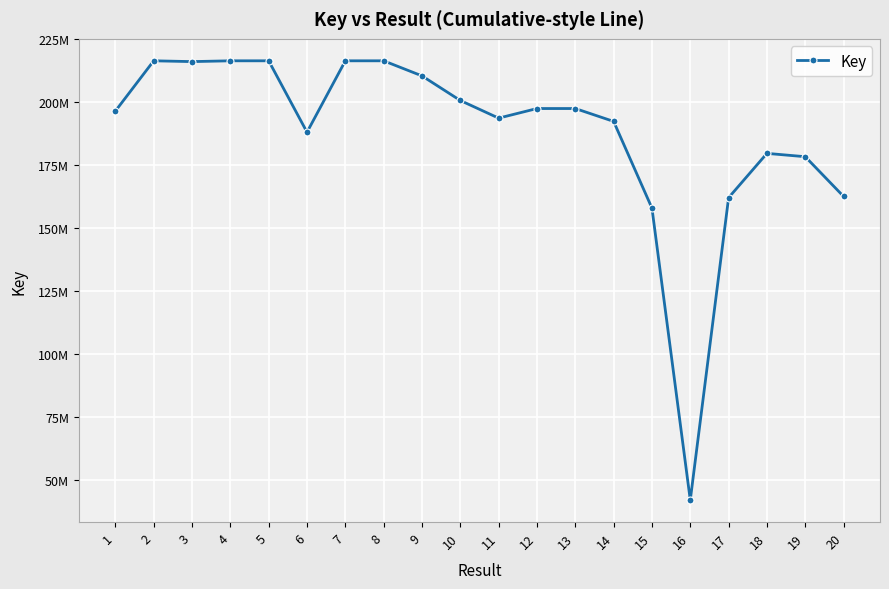

True or false: the data has more than 2 interior local peaks.

True